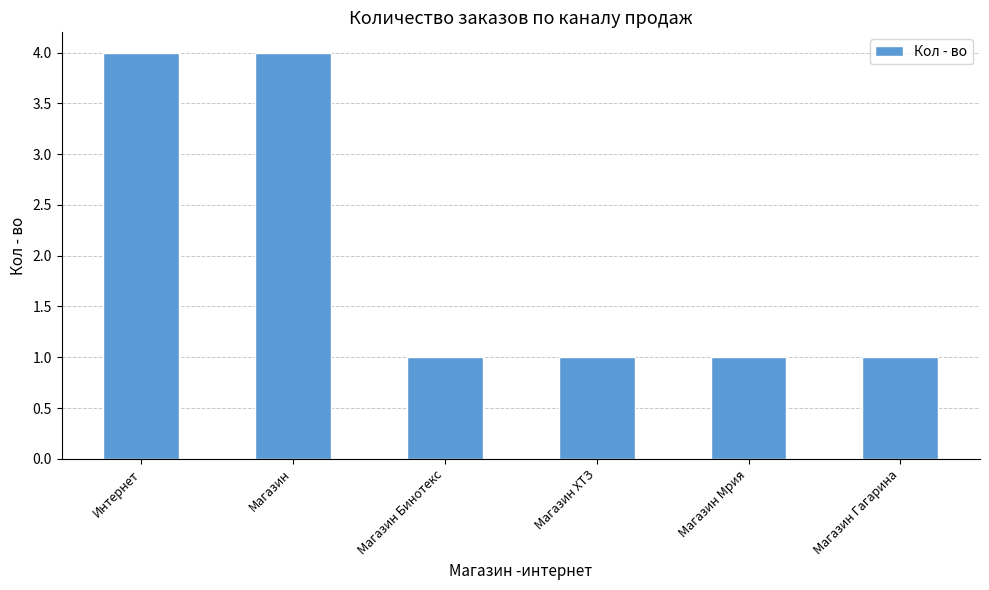

How many data points does each series have?

6